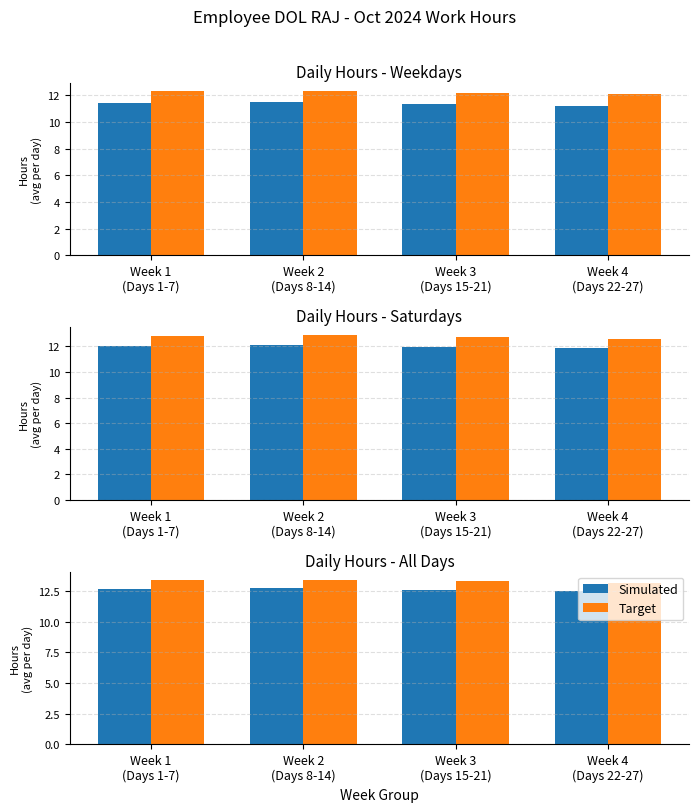

Is it true that Simulated equals 12.6 at Week 3
(Days 15-21)?

True